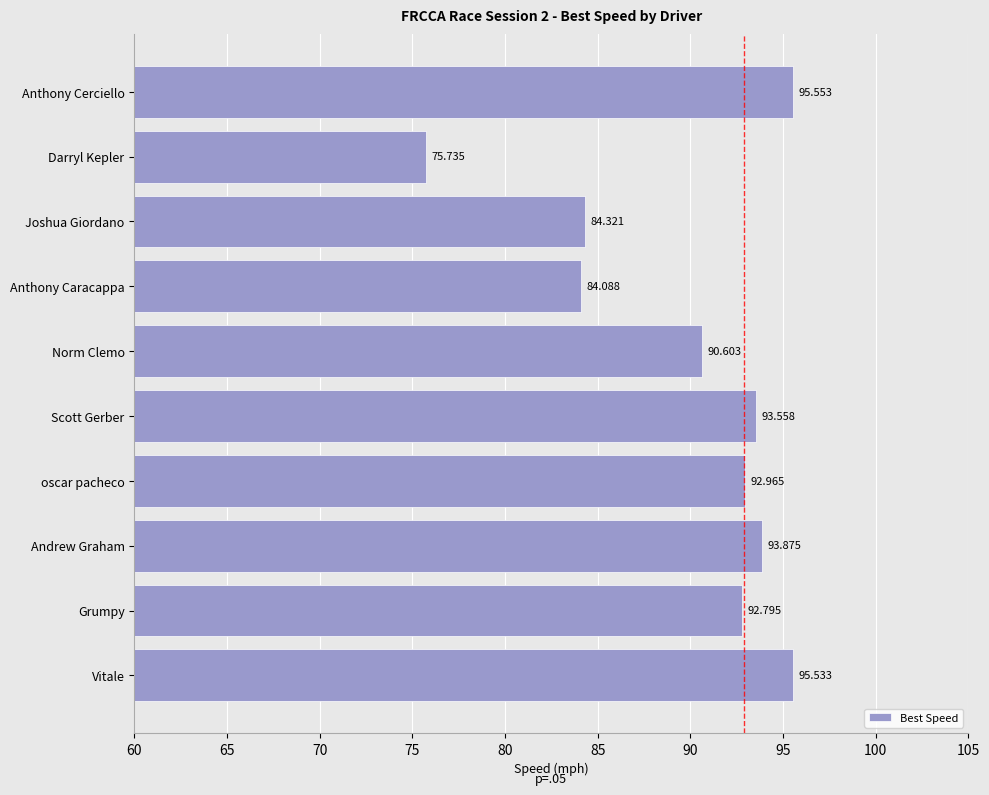

Which label corresponds to the largest value in the chart?

Anthony Cerciello